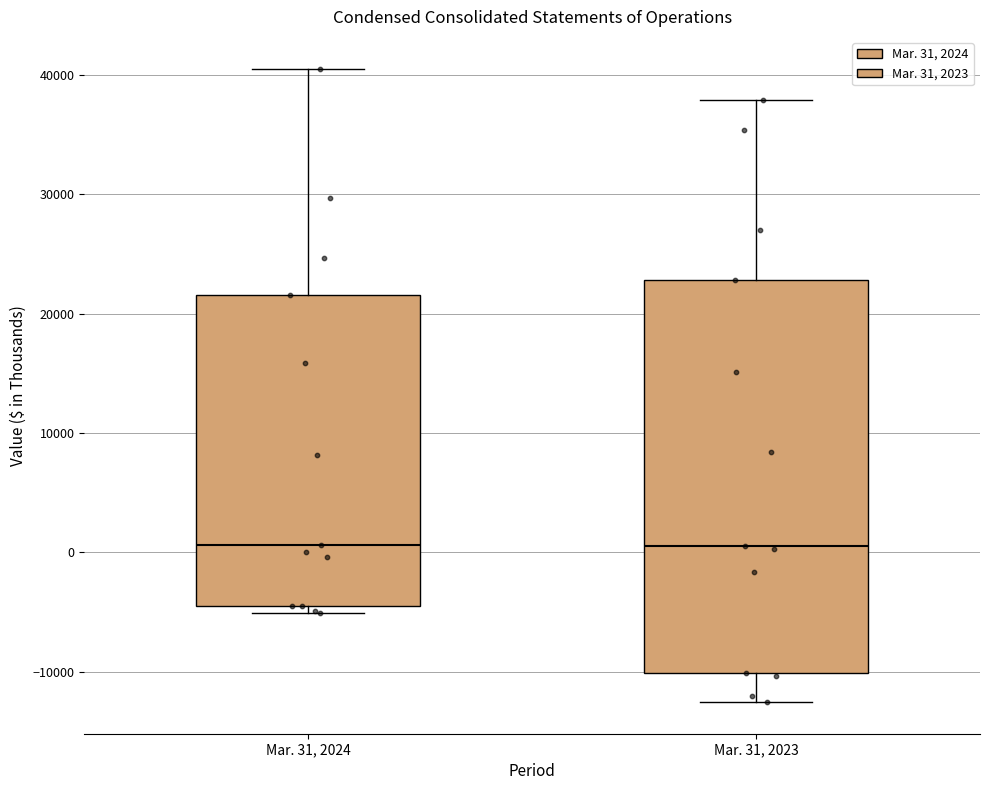

Comparing the boxes themselves (not the whiskers), which one is the tallest?

Mar. 31, 2023